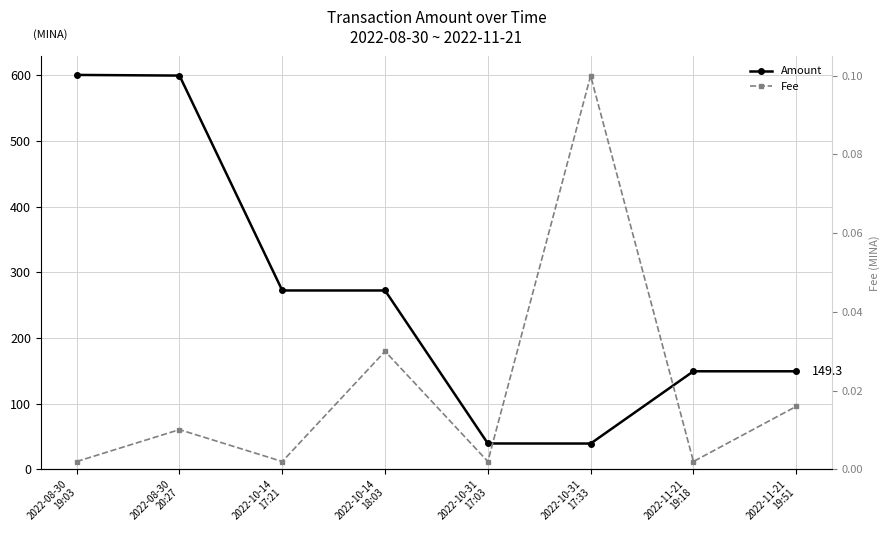

Reading right to left, what are all the values shown in this chart?

Amount: 2022-11-21
19:51=149.3	2022-11-21
19:18=149.3	2022-10-31
17:33=39.3	2022-10-31
17:03=39.4	2022-10-14
18:03=272.3	2022-10-14
17:21=272.3	2022-08-30
20:27=599.4	2022-08-30
19:03=600.4
Fee: 2022-11-21
19:51=0.0	2022-11-21
19:18=0.0	2022-10-31
17:33=0.1	2022-10-31
17:03=0.0	2022-10-14
18:03=0.0	2022-10-14
17:21=0.0	2022-08-30
20:27=0.0	2022-08-30
19:03=0.0